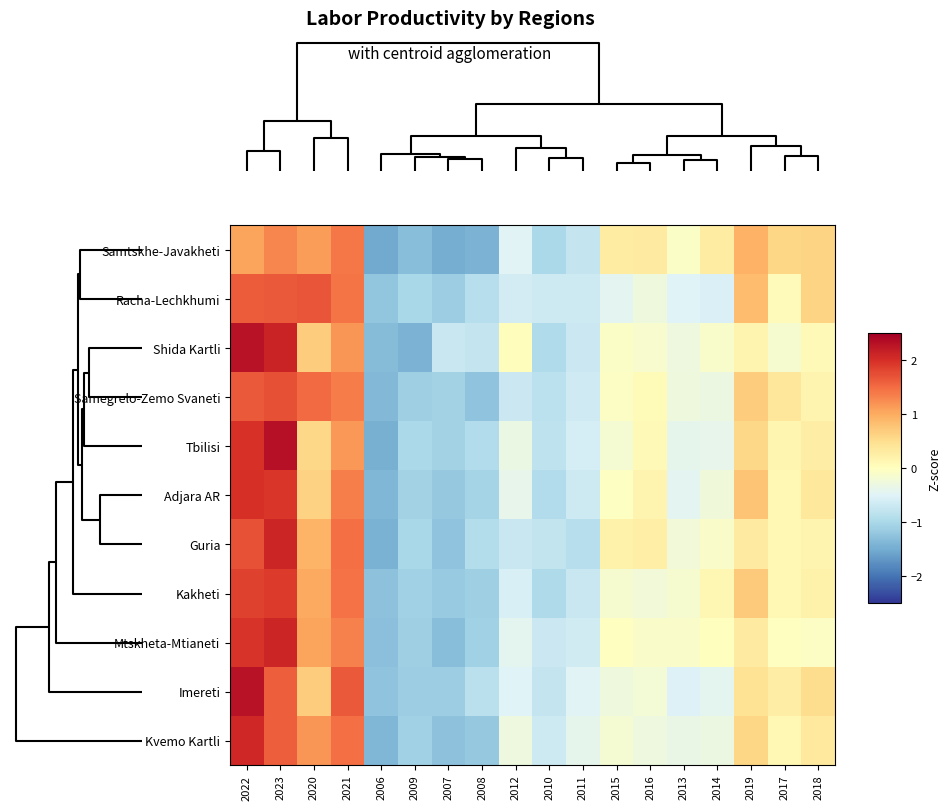

Between 2009 and 2012, which series saw the biggest shift?

Shida Kartli